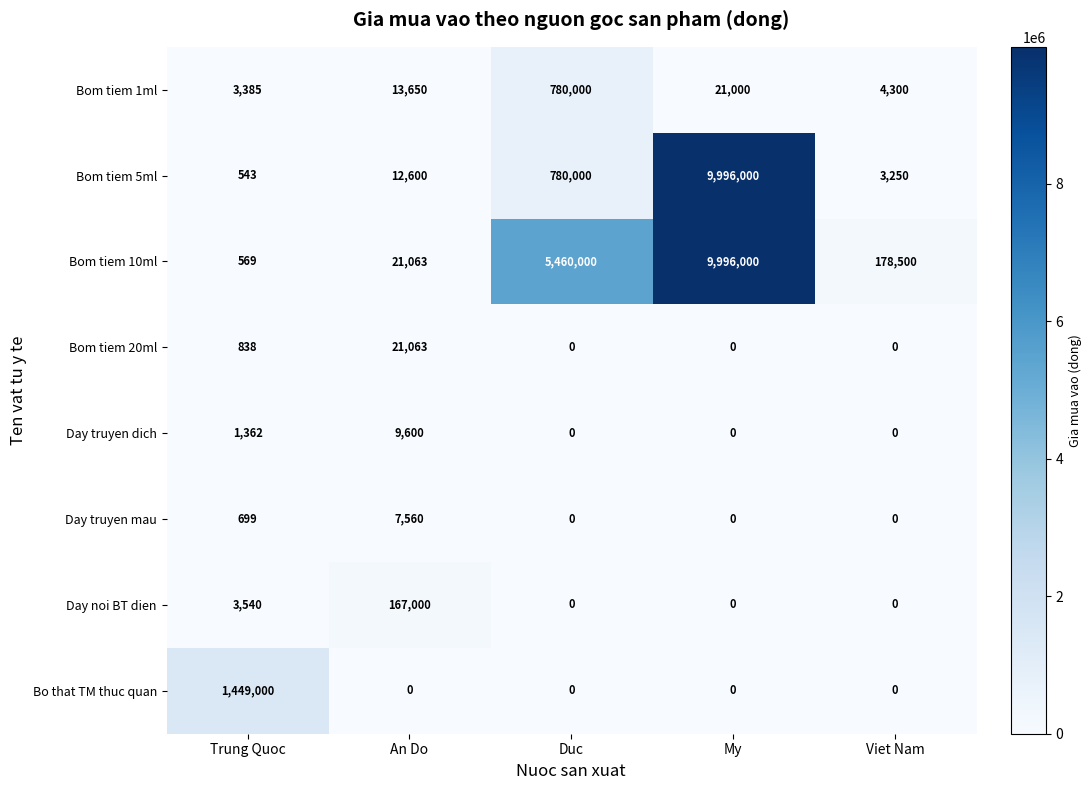

How many distinct data groups are displayed?

8